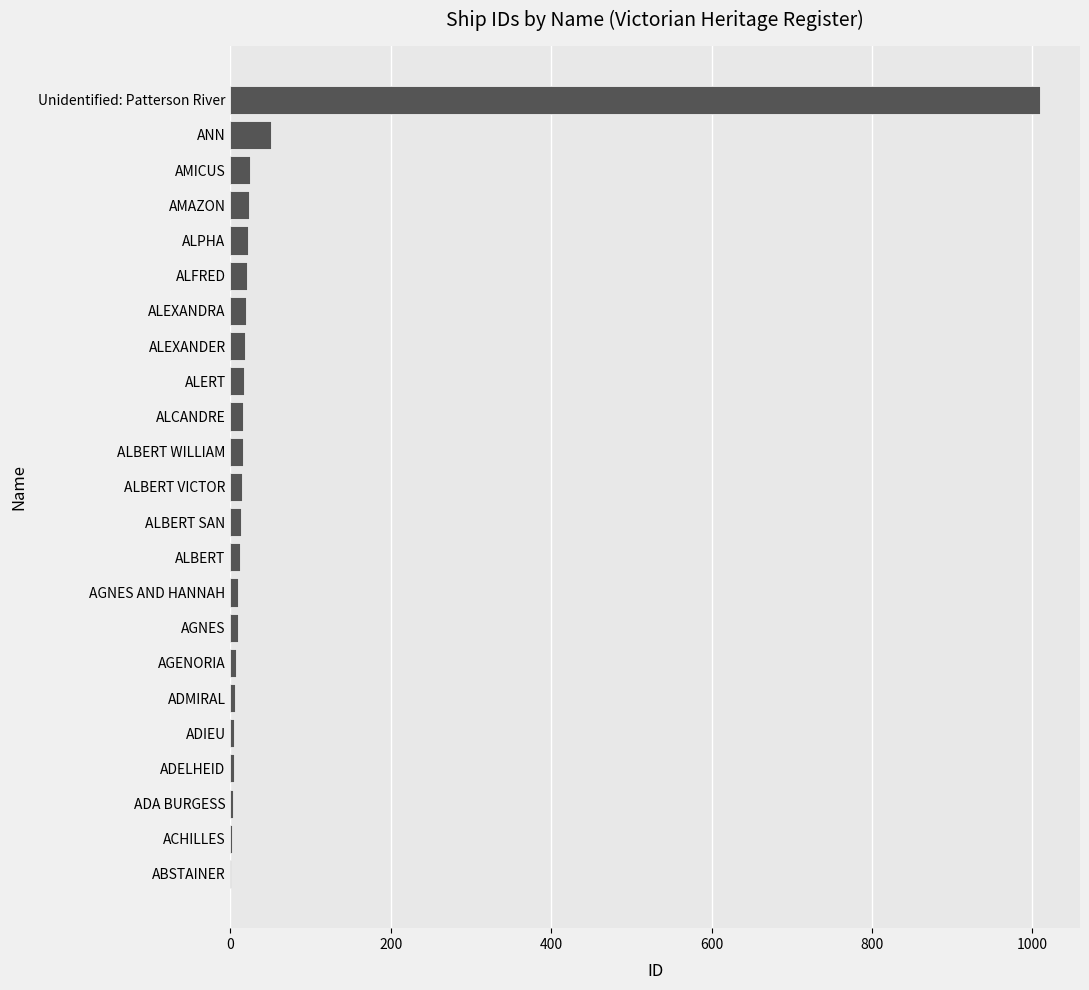

What position from the left is ALFRED?

20